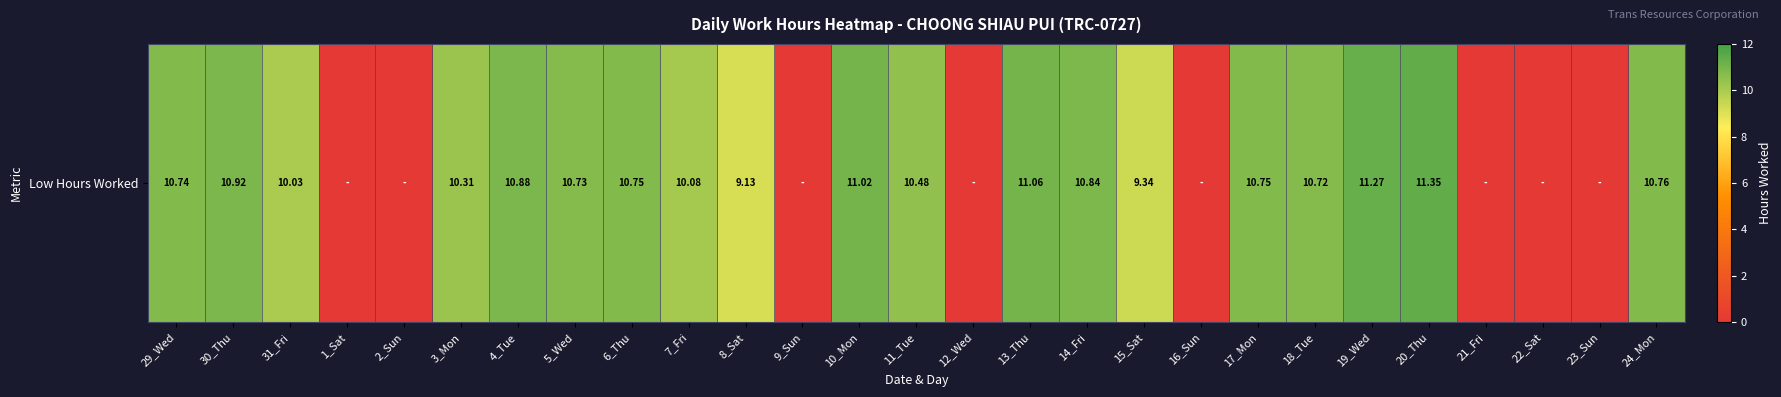

True or false: the data shows -5.8 at 9_Sun.

False